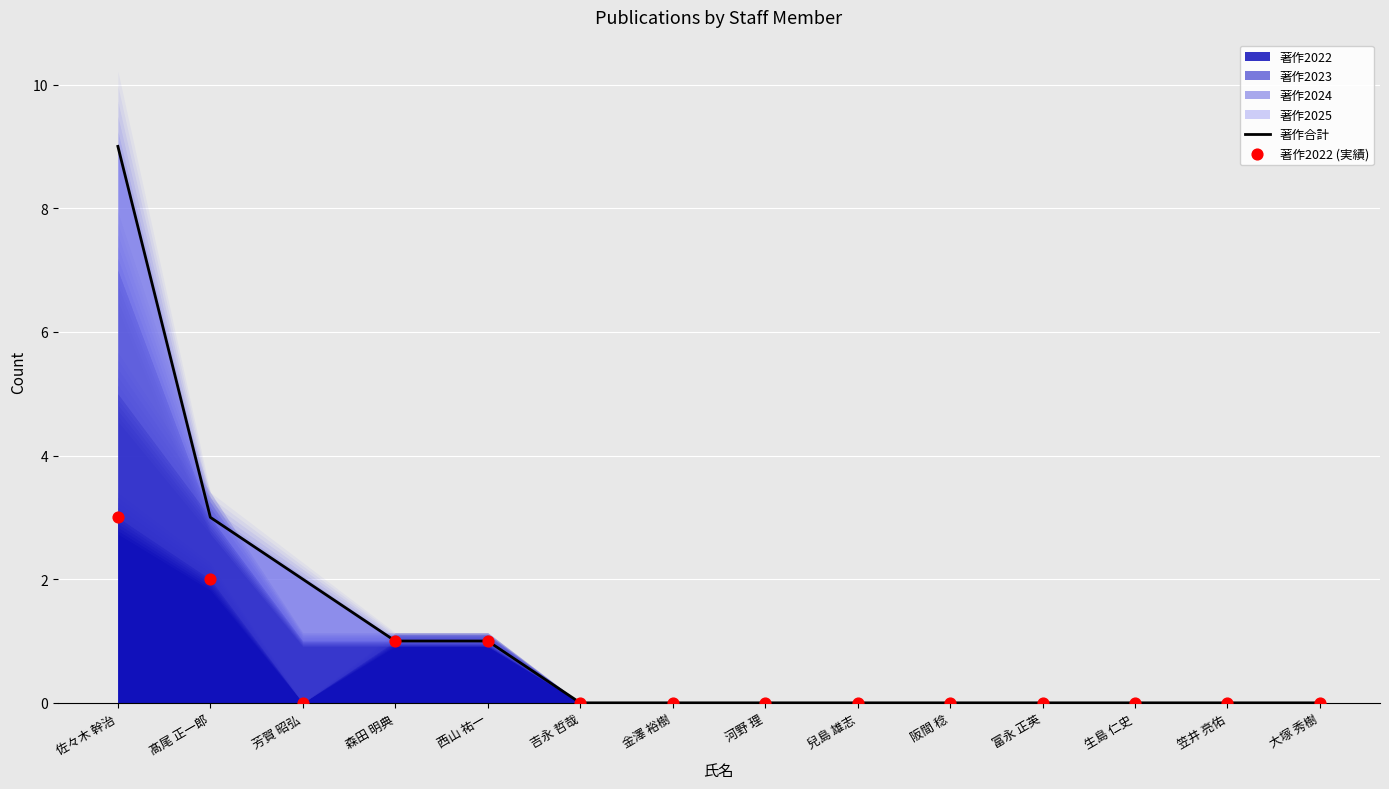

Is the value of 著作2022 (実績) at 河野 理 greater than the value of 著作合計 at 髙尾 正一郎?

No